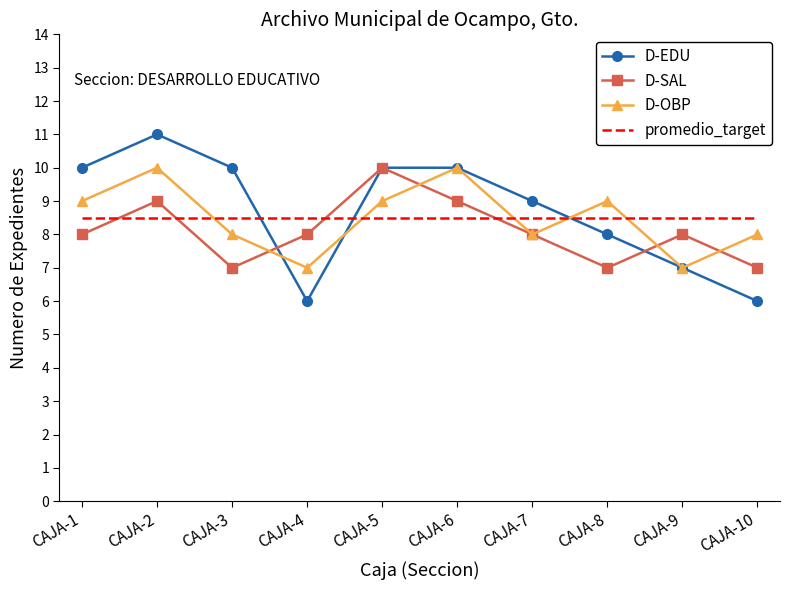

Is the value of promedio_target at CAJA-4 greater than the value of D-SAL at CAJA-3?

Yes